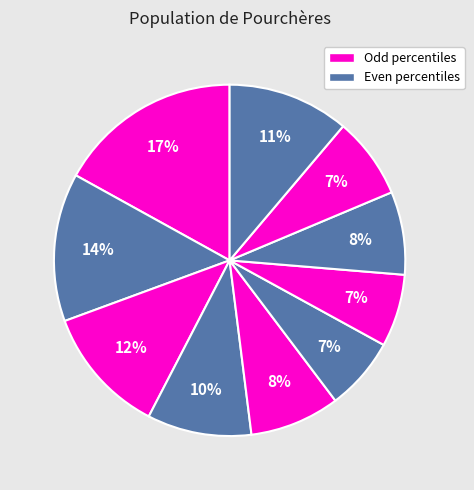

How many slices are in this pie chart?

10